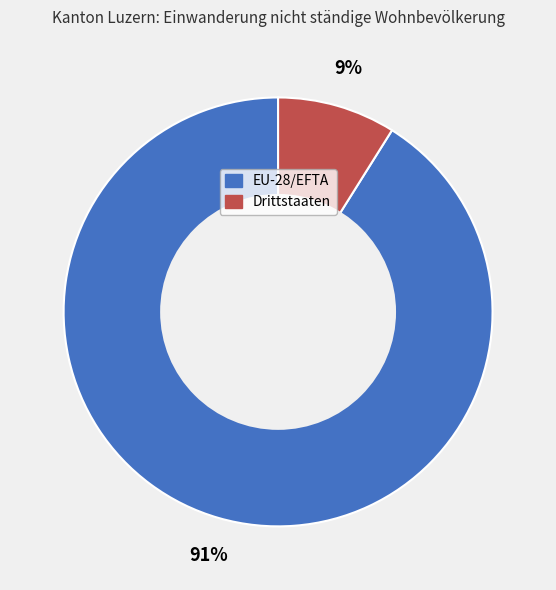

How many slices are in this pie chart?

2